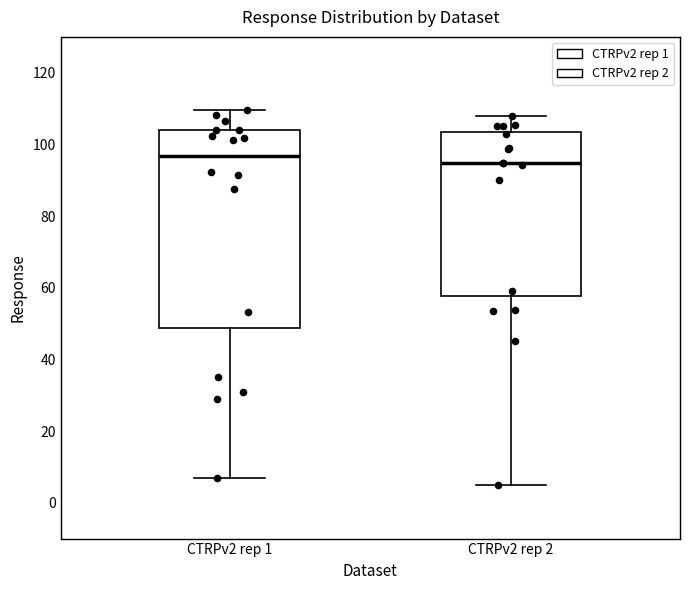

Comparing the boxes themselves (not the whiskers), which one is the tallest?

CTRPv2 rep 1